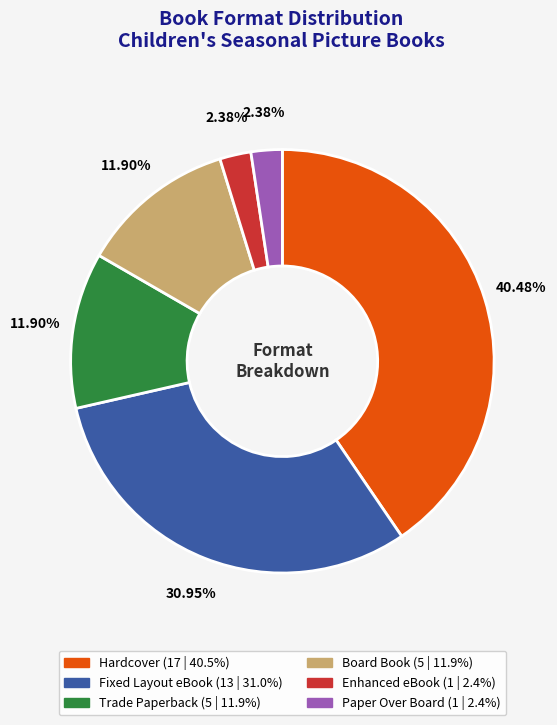

To the nearest percent, what portion does Enhanced eBook represent?

2%